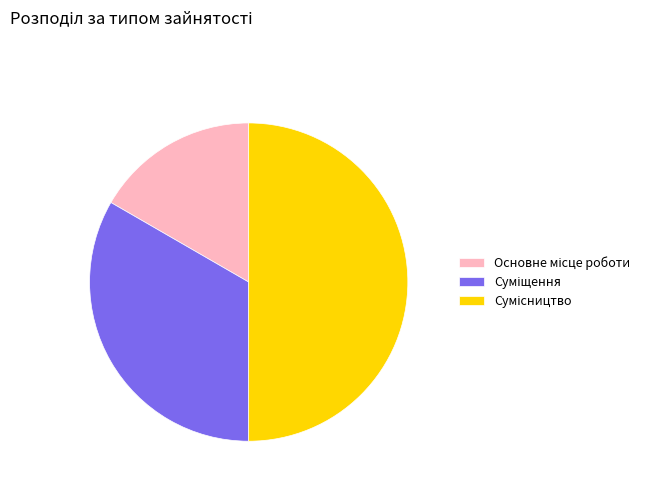

Which has a higher value, Основне місце роботи or Сумісництво?

Сумісництво